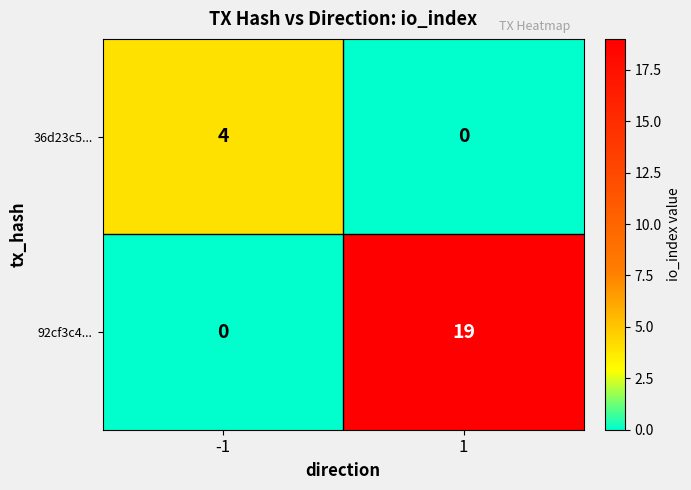

Between -1 and 1, which series saw the biggest shift?

92cf3c4...